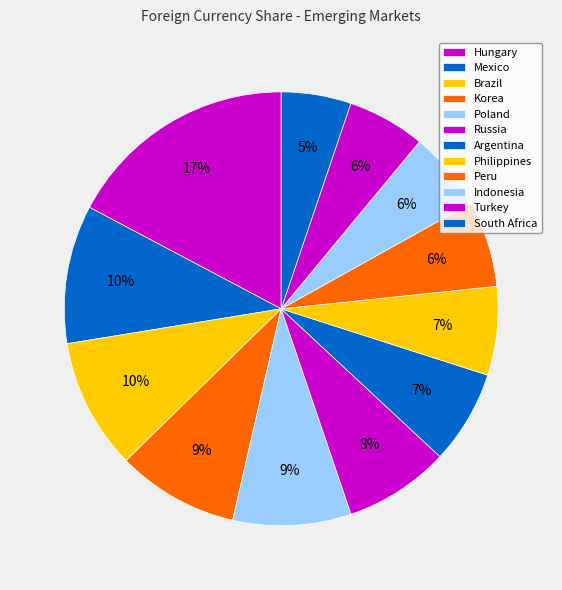

Which category has the biggest portion of the pie?

Hungary